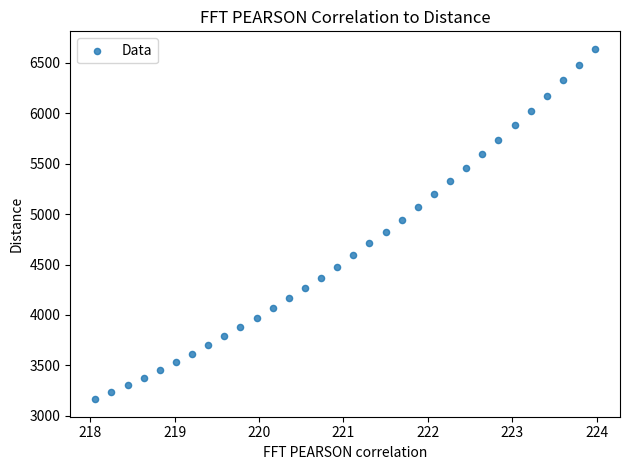

What is the range of Y values (max minus min)?

3476.4